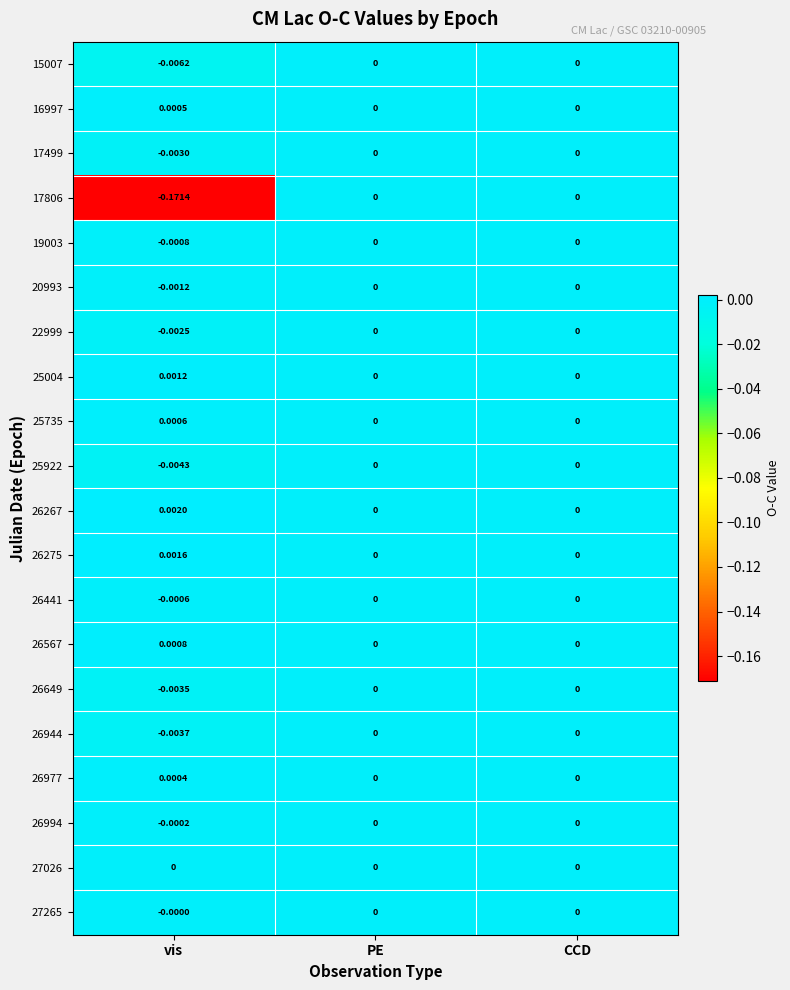

Which label corresponds to the largest value in the chart?

vis